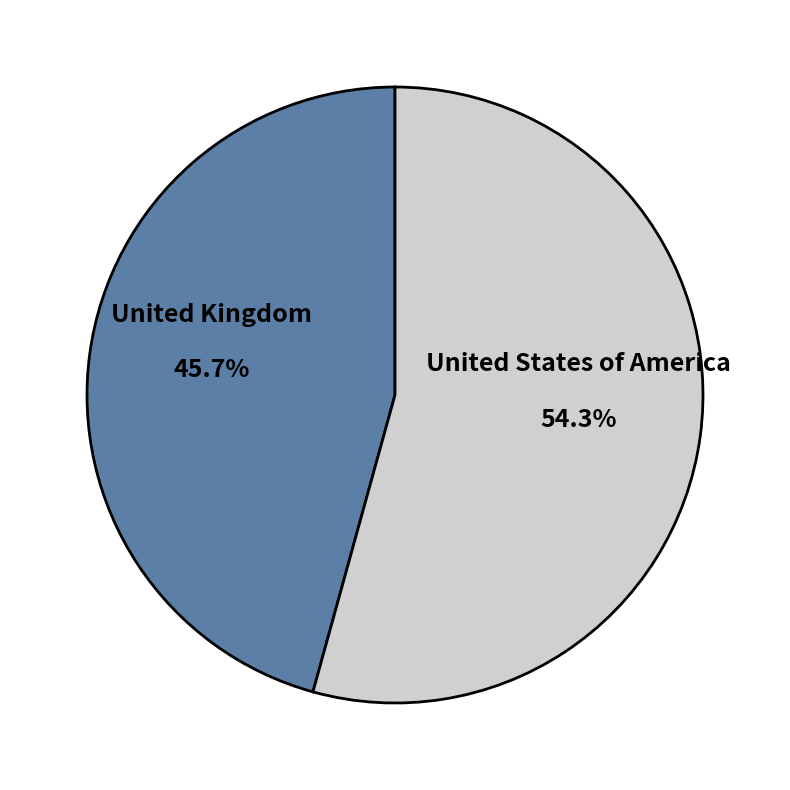

Between United States of America and United Kingdom, which is larger?

United States of America